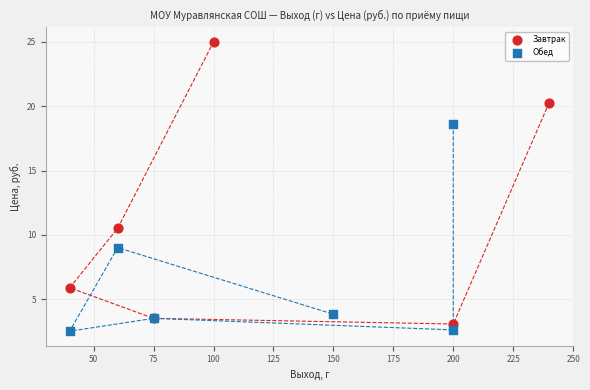

Which series has the largest Y range (max minus min)?

Завтрак